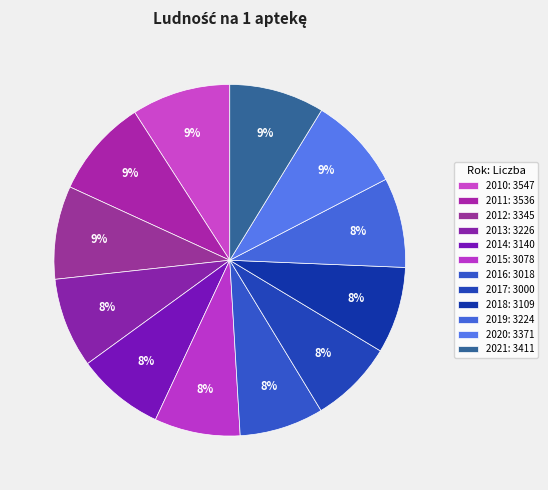

Does any single category account for the majority?

No